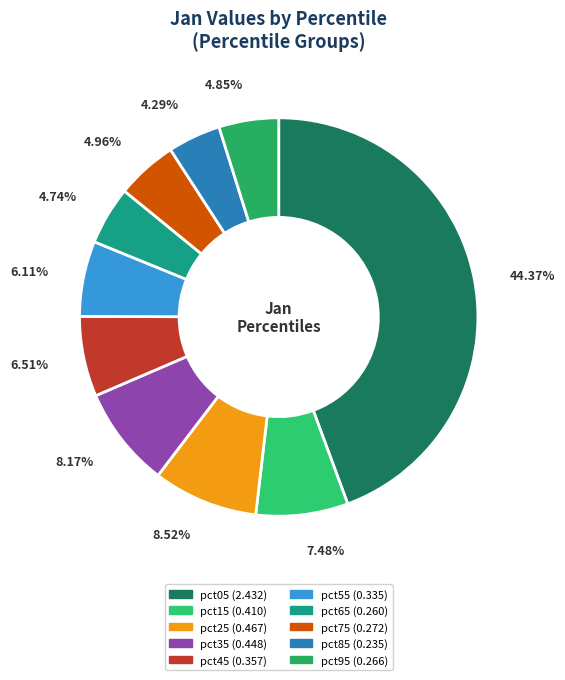

Combined, what portion of the pie is pct05 and pct35?

52.5%